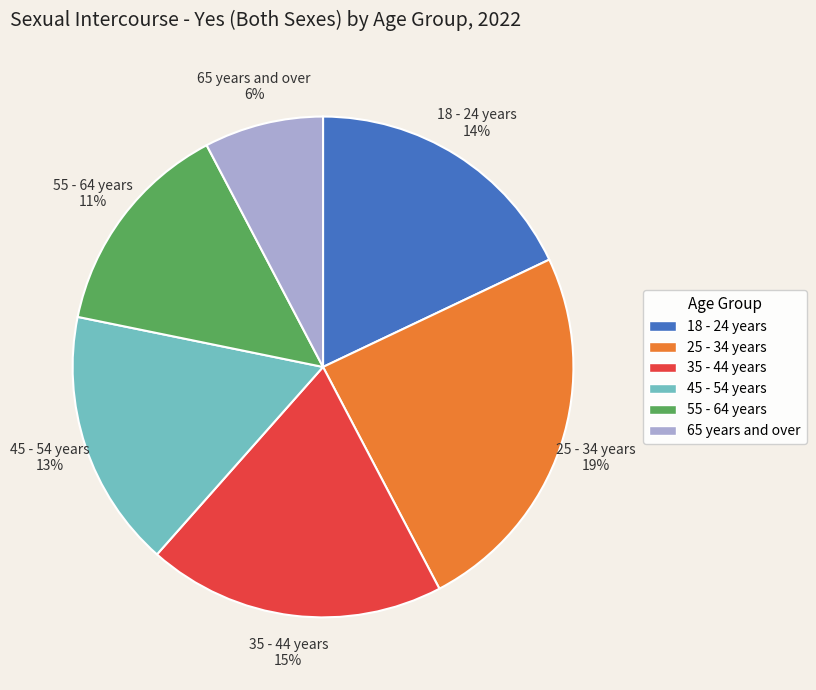

How many segments does this pie chart have?

6